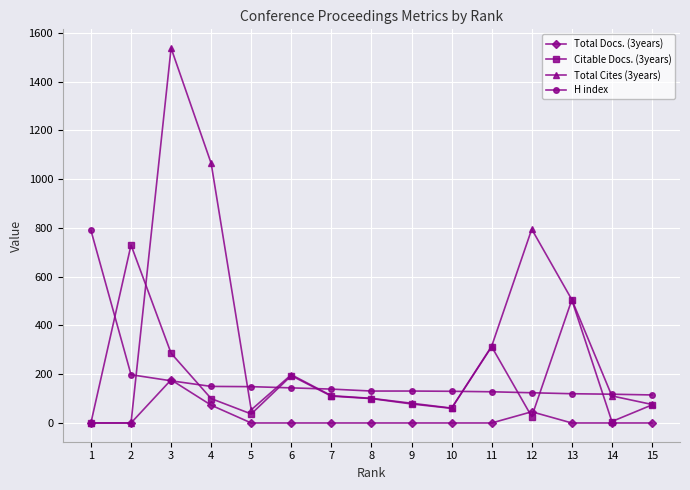

At which category is the sum across all series the highest?

3